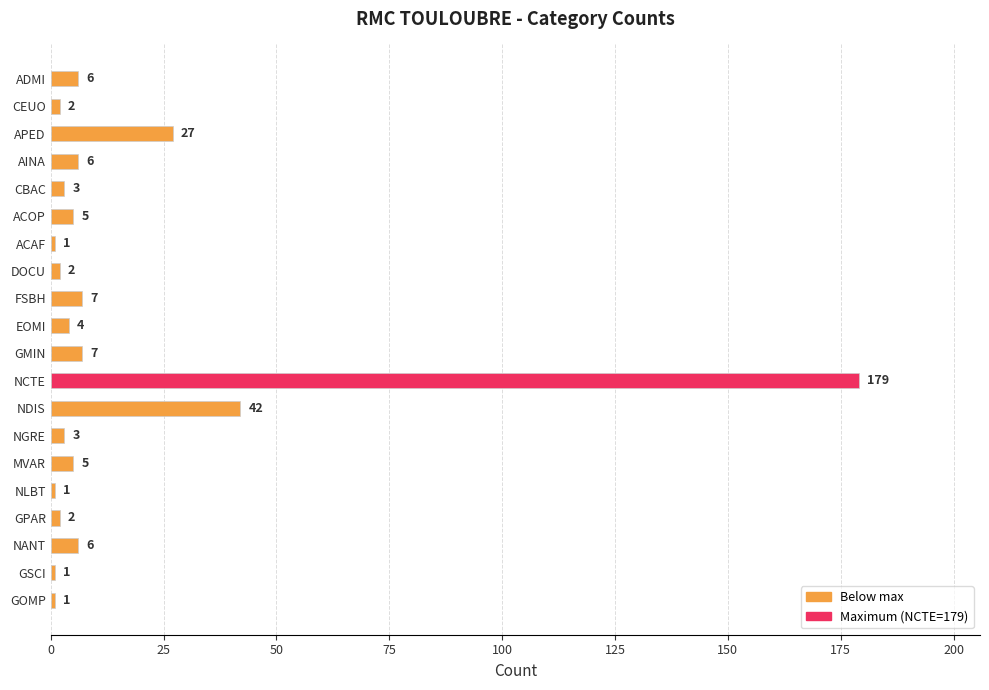

How many bars are there in total?

20